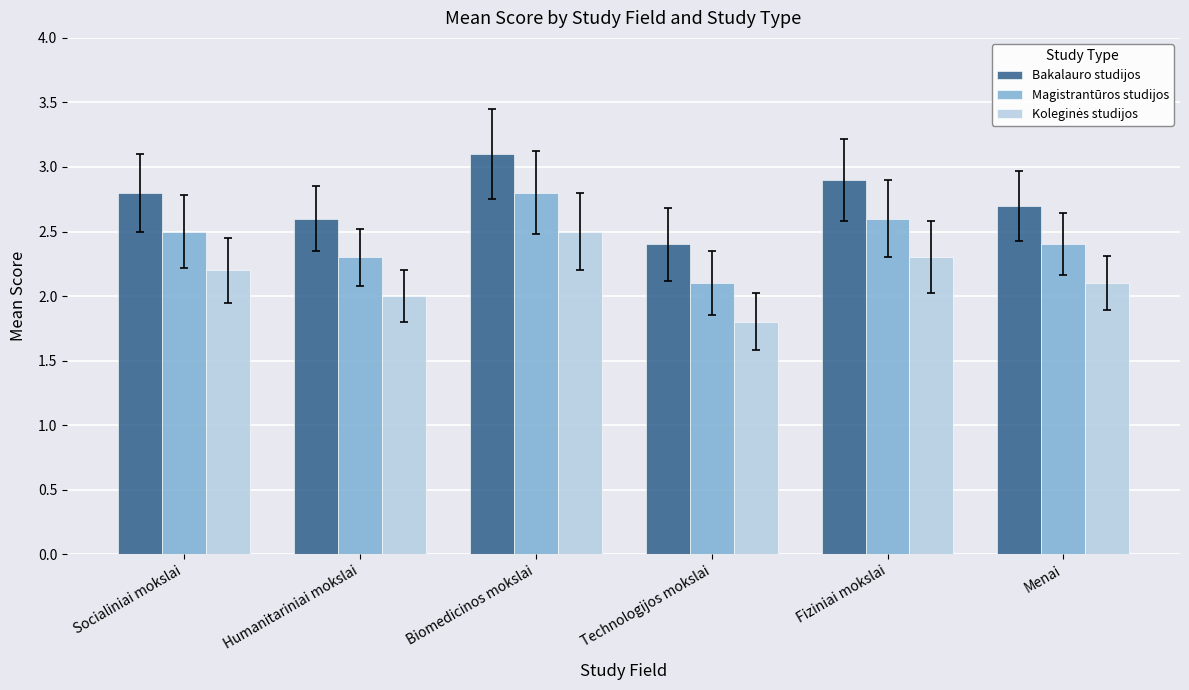

Rank the categories by Magistrantūros studijos value from highest to lowest.

Biomedicinos mokslai, Fiziniai mokslai, Socialiniai mokslai, Menai, Humanitariniai mokslai, Technologijos mokslai